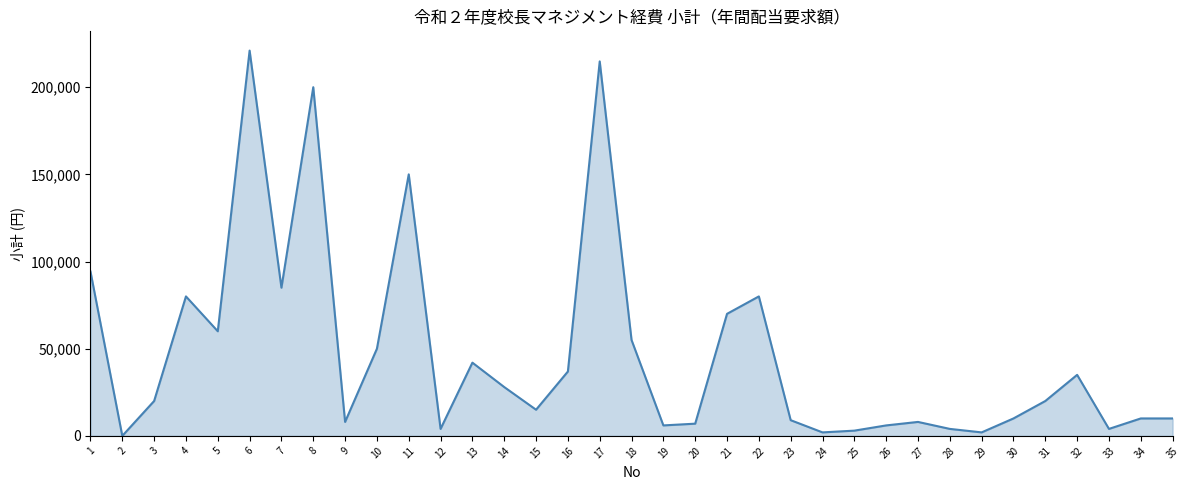

What is the ratio of the value at 20 to the value at 35?

0.7